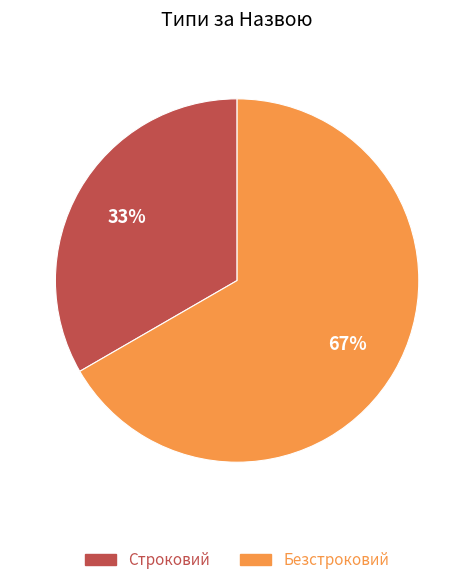

Rank the categories by value from highest to lowest.

Безстроковий, Строковий